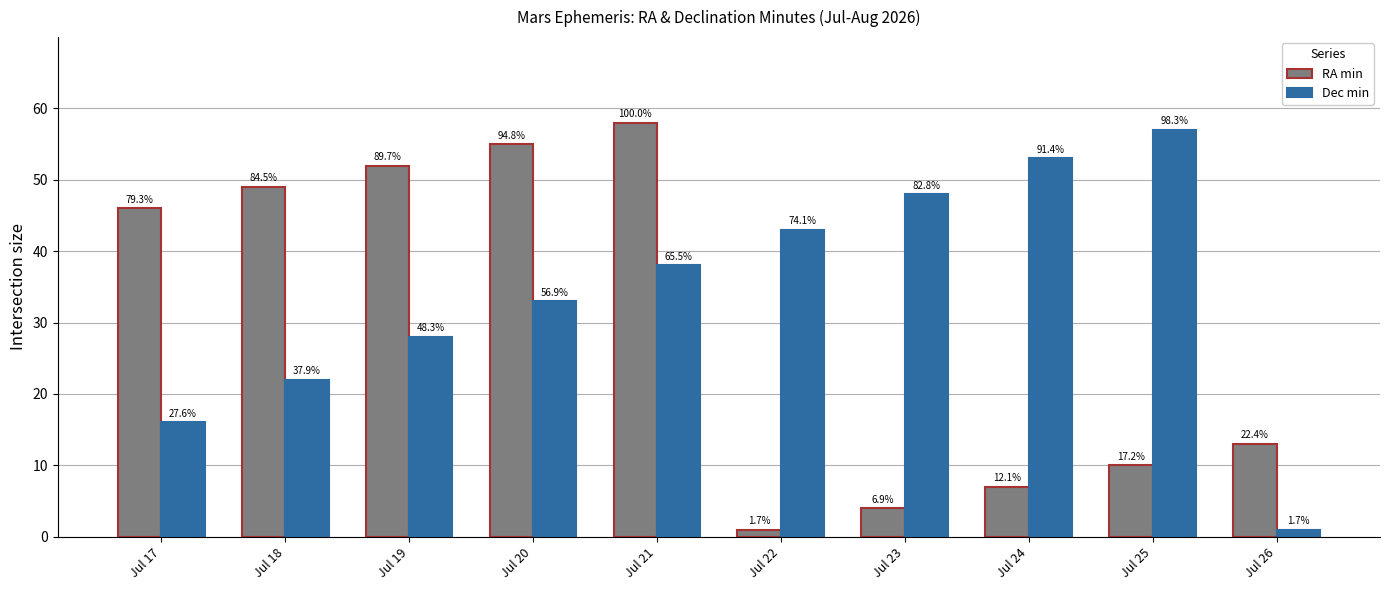

At which label is RA min closest to 29?

Jul 26